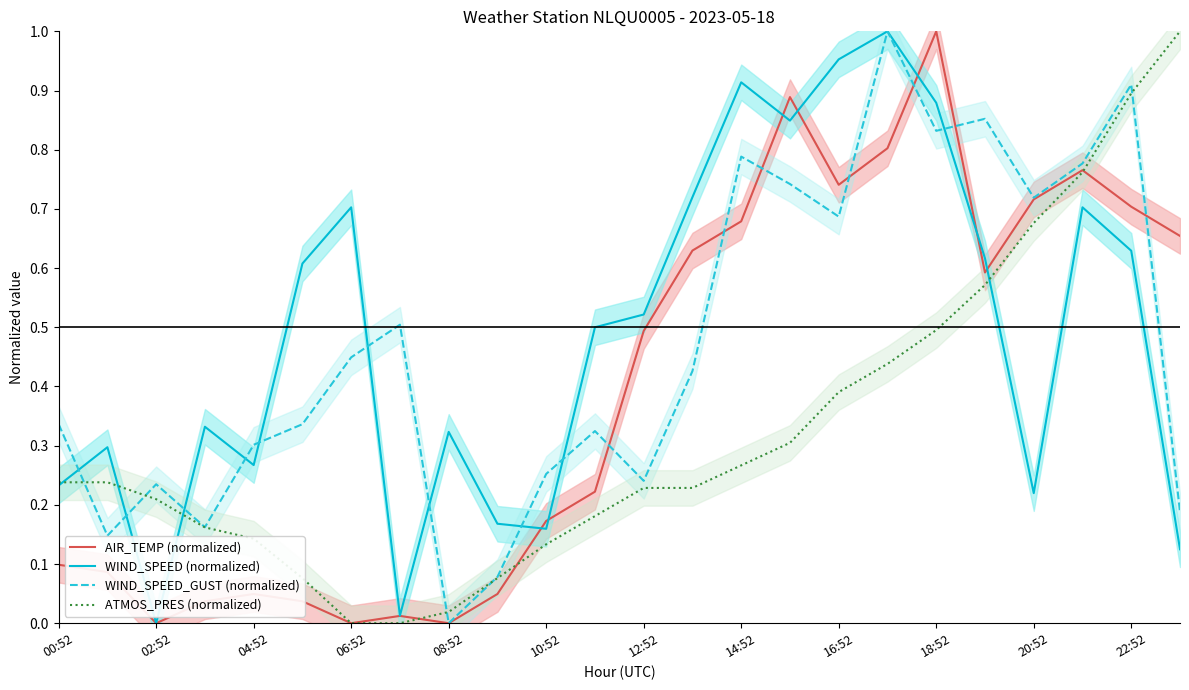

True or false: ATMOS_PRES (normalized) and WIND_SPEED_GUST (normalized) cross at least once.

True